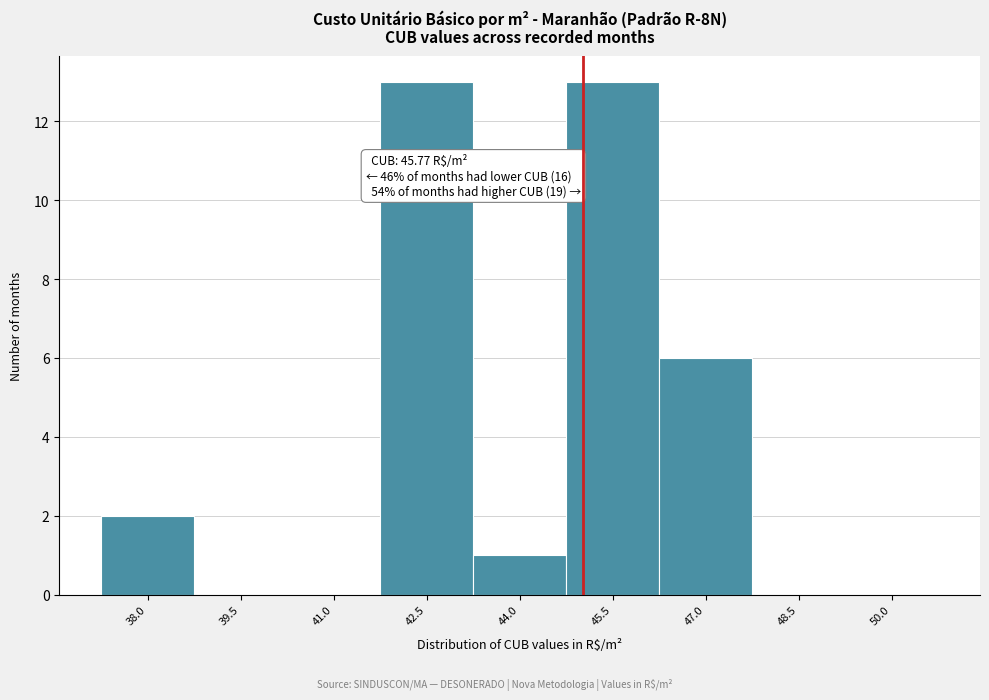

Reading left to right, what are all the values shown in this chart?

38.0=2	39.5=0	41.0=0	42.5=13	44.0=1	45.5=13	47.0=6	48.5=0	50.0=0